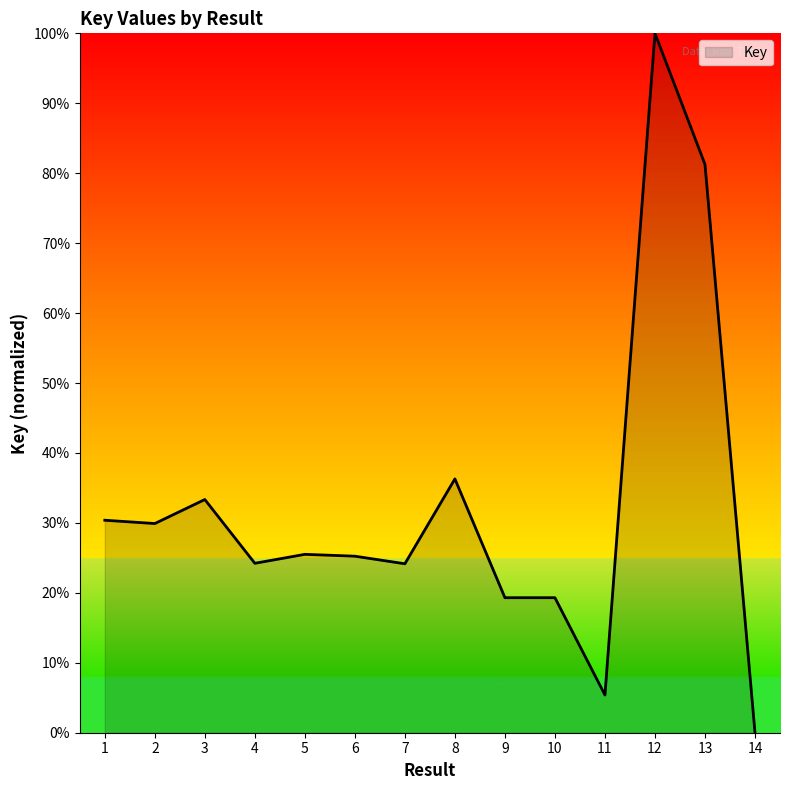

Count the number of data series in this chart.

1